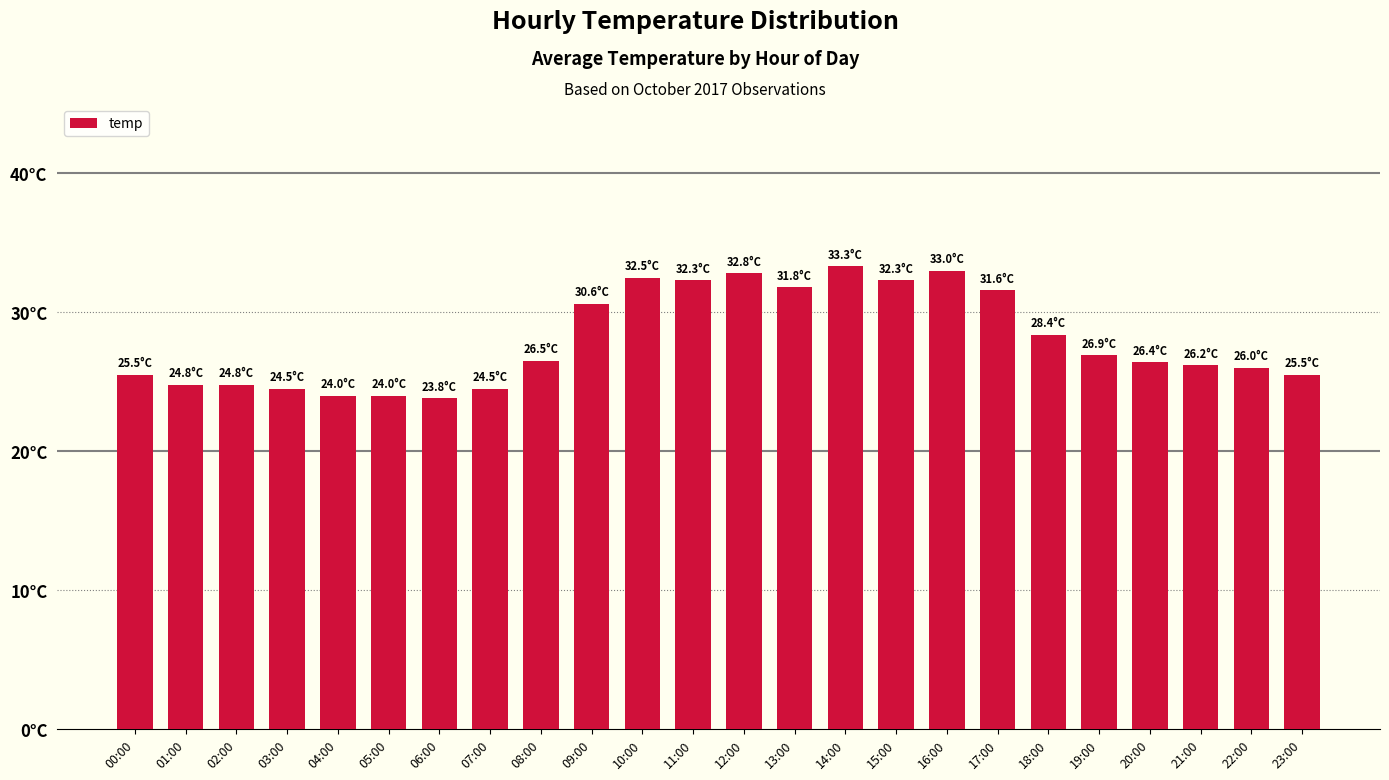

Rank the categories by value from highest to lowest.

14:00, 16:00, 12:00, 10:00, 11:00, 15:00, 13:00, 17:00, 09:00, 18:00, 19:00, 08:00, 20:00, 21:00, 22:00, 00:00, 23:00, 01:00, 02:00, 03:00, 07:00, 04:00, 05:00, 06:00